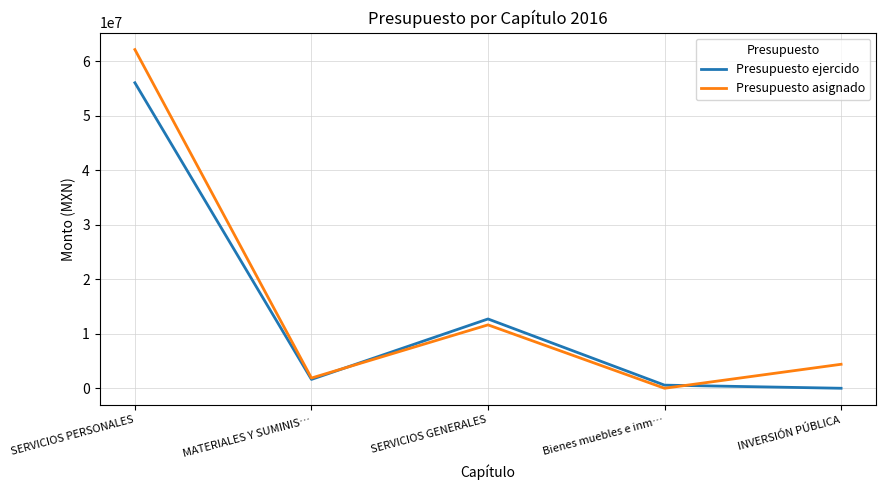

Which series has the largest range (max minus min)?

Presupuesto asignado